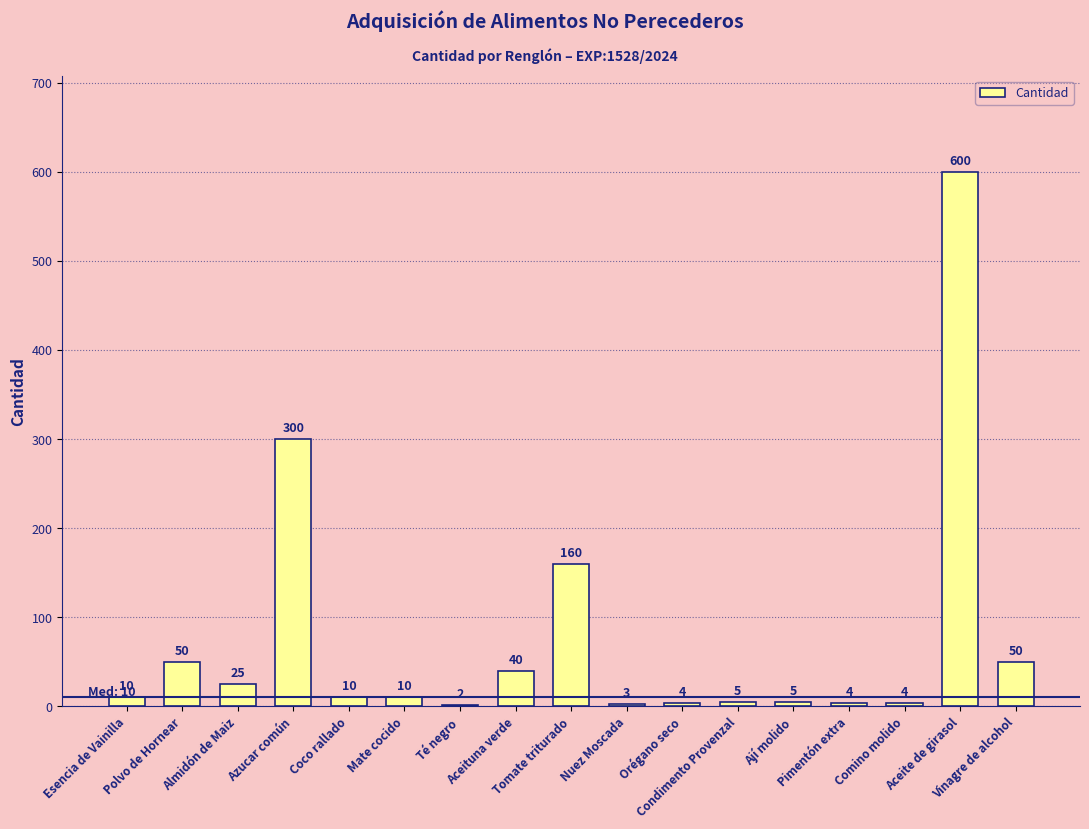

Reading left to right, list all the values displayed in this chart.

10	50	25	300	10	10	2	40	160	3	4	5	5	4	4	600	50